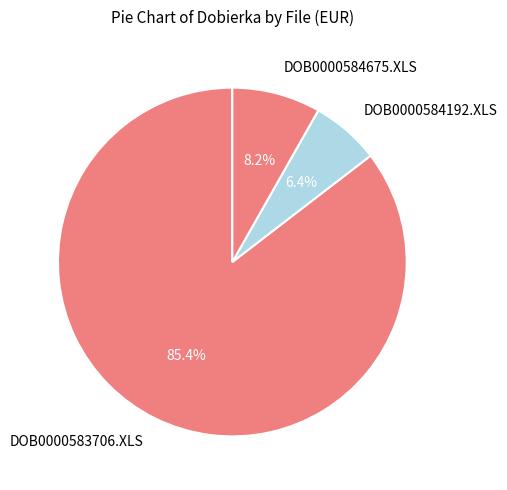

Is DOB0000584192.XLS the majority of the pie?

No